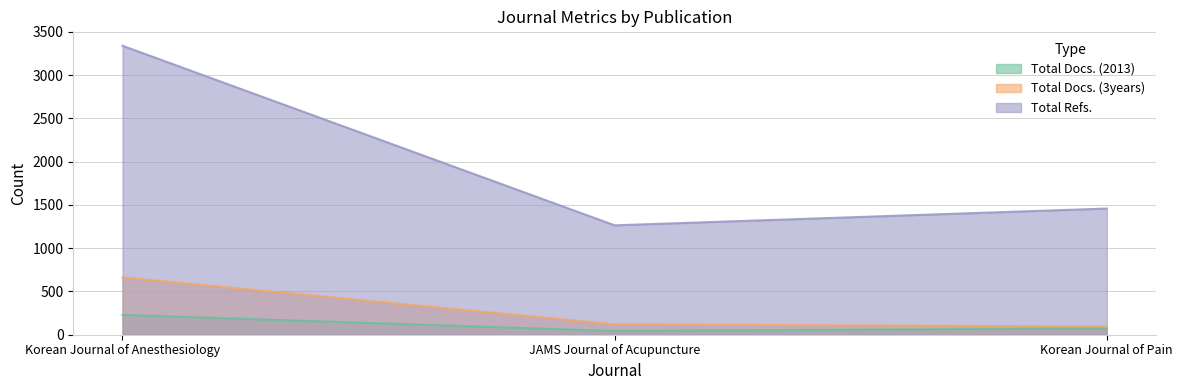

Reading left to right, list all the values displayed in this chart.

Total Docs. (2013): 229	43	73
Total Docs. (3years): 663	120	95
Total Refs.: 3339	1264	1458